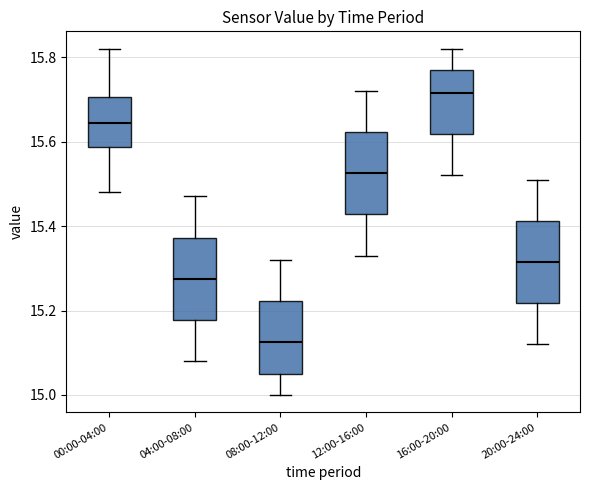

Which box's median line is the highest?

16:00-20:00